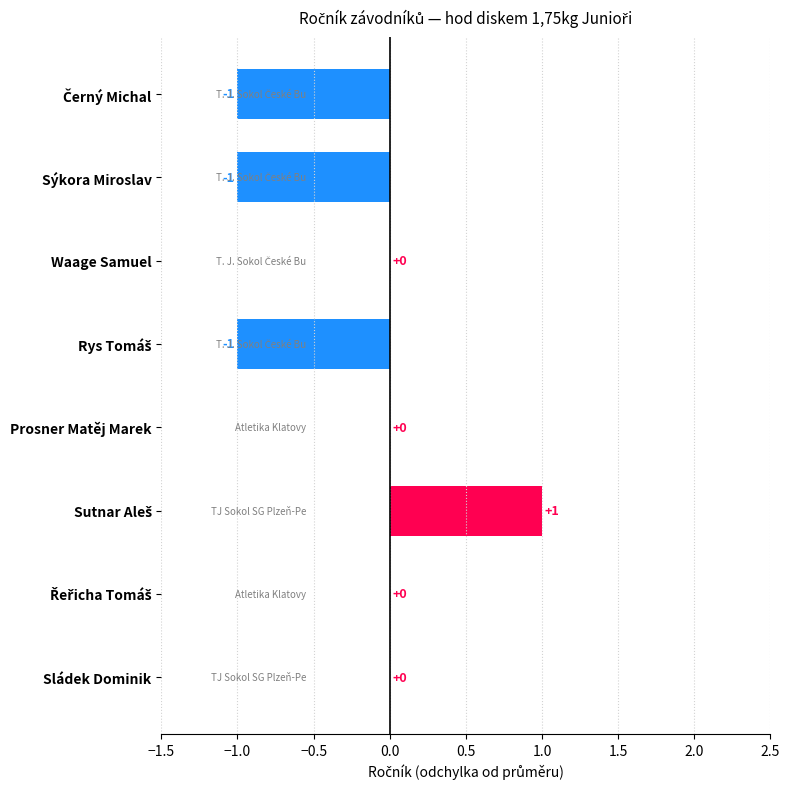

Is it true that the value at Sládek Dominik is 0?

True